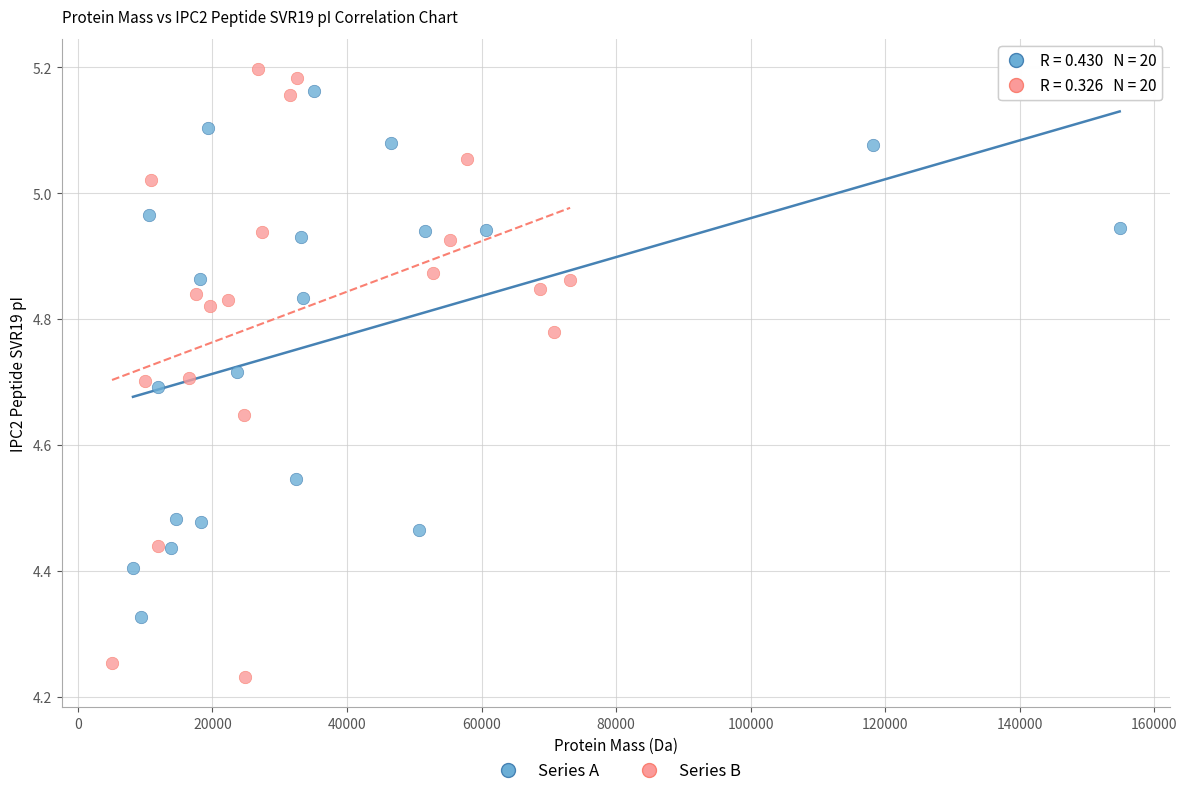

Which series has the widest spread of Y values?

Series B